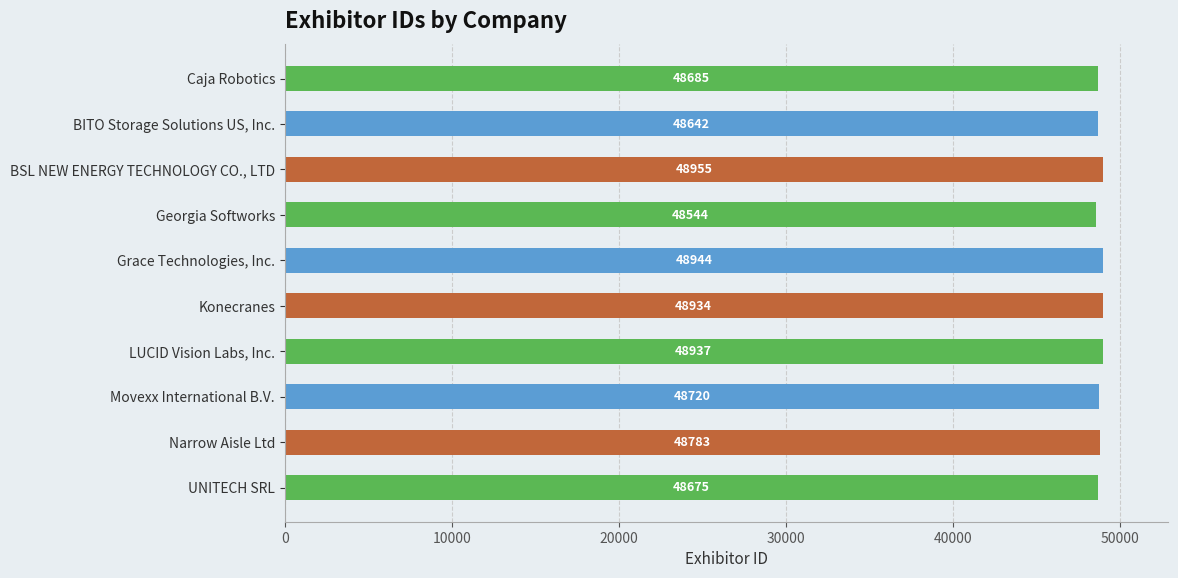

What is the sum of all values?

487819